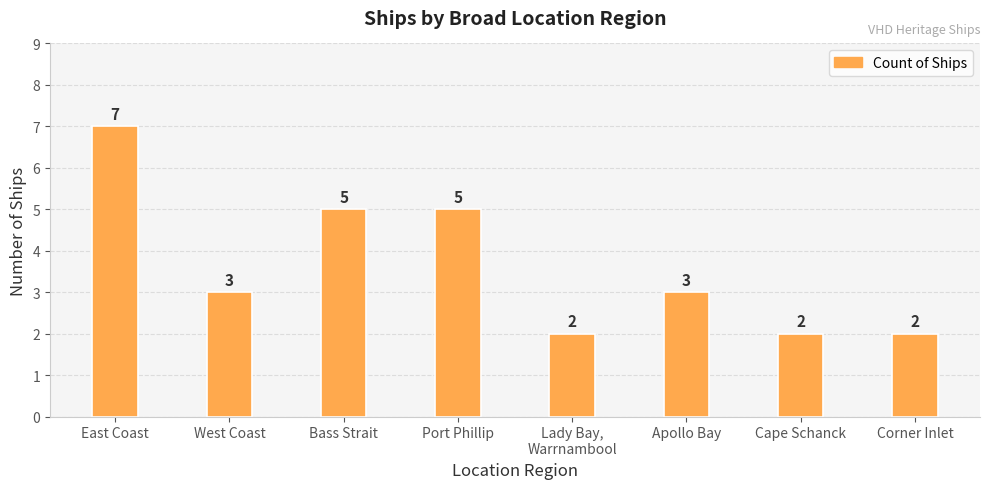

What is the sum of all values?

29